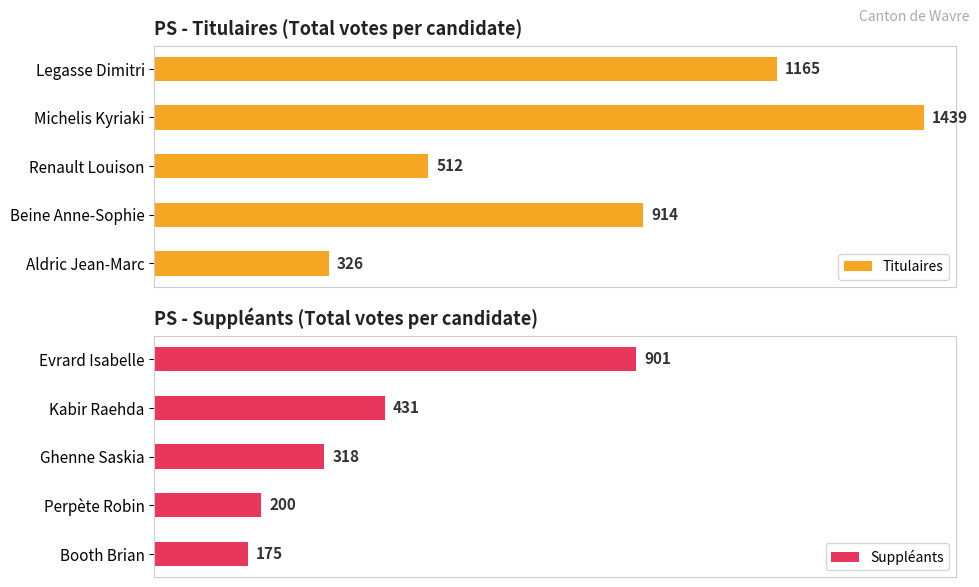

Rank the categories by Titulaires value from lowest to highest.

Aldric Jean-Marc, Renault Louison, Beine Anne-Sophie, Legasse Dimitri, Michelis Kyriaki